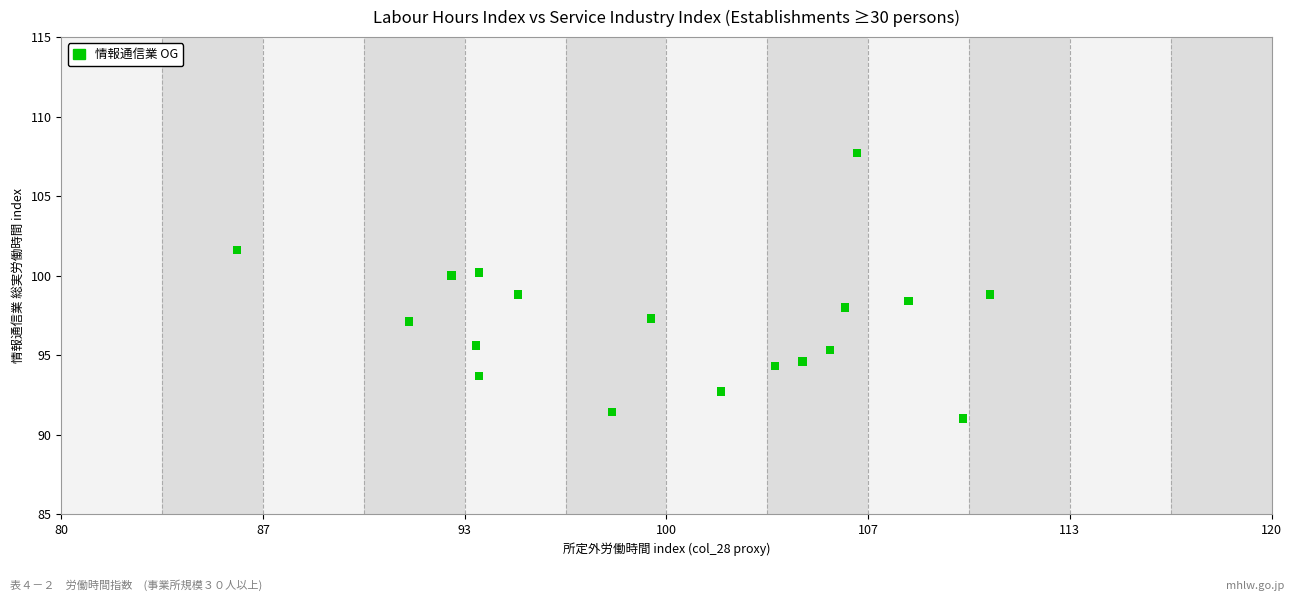

What is the range of Y values (max minus min)?

16.7